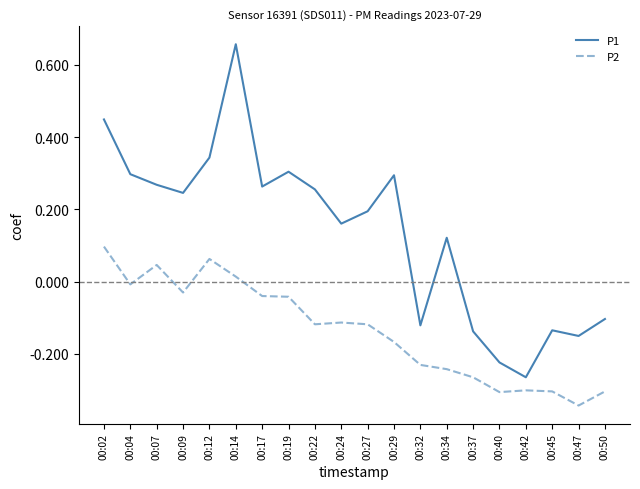

The value of P1 at 00:07 is 0.4. True or false?

False